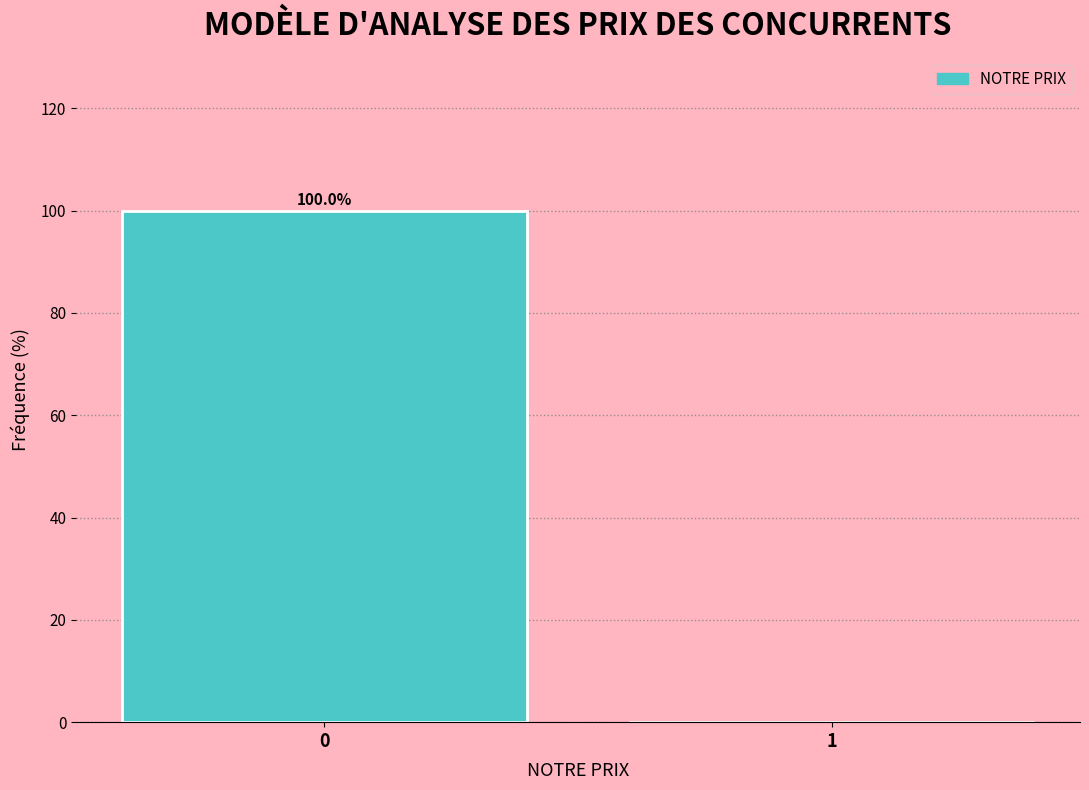

Reading left to right, what are all the values shown in this chart?

0=100	1=0